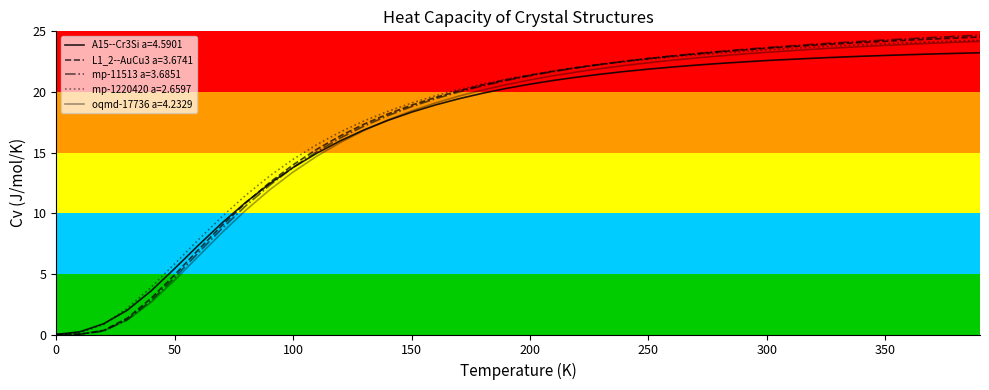

How many lines are shown in the chart?

5